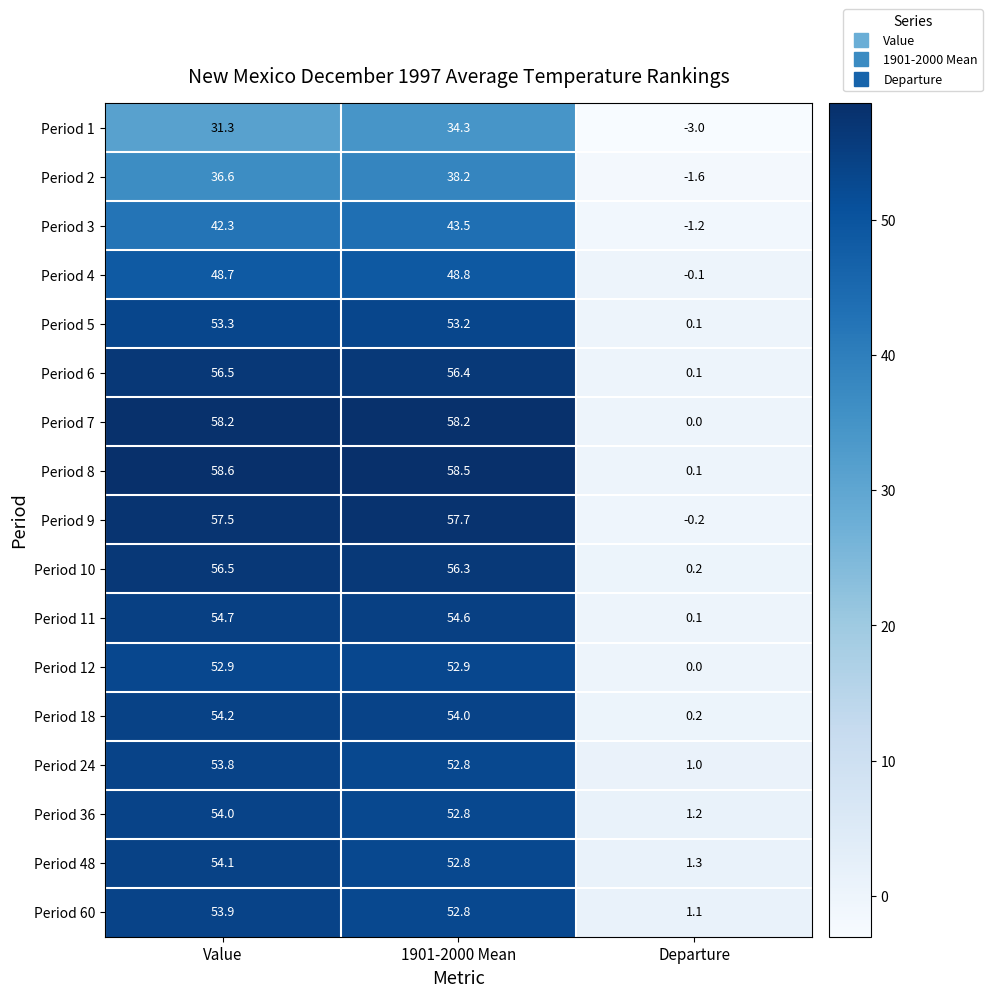

The Period 48 series shows 32.8 at Value. True or false?

False